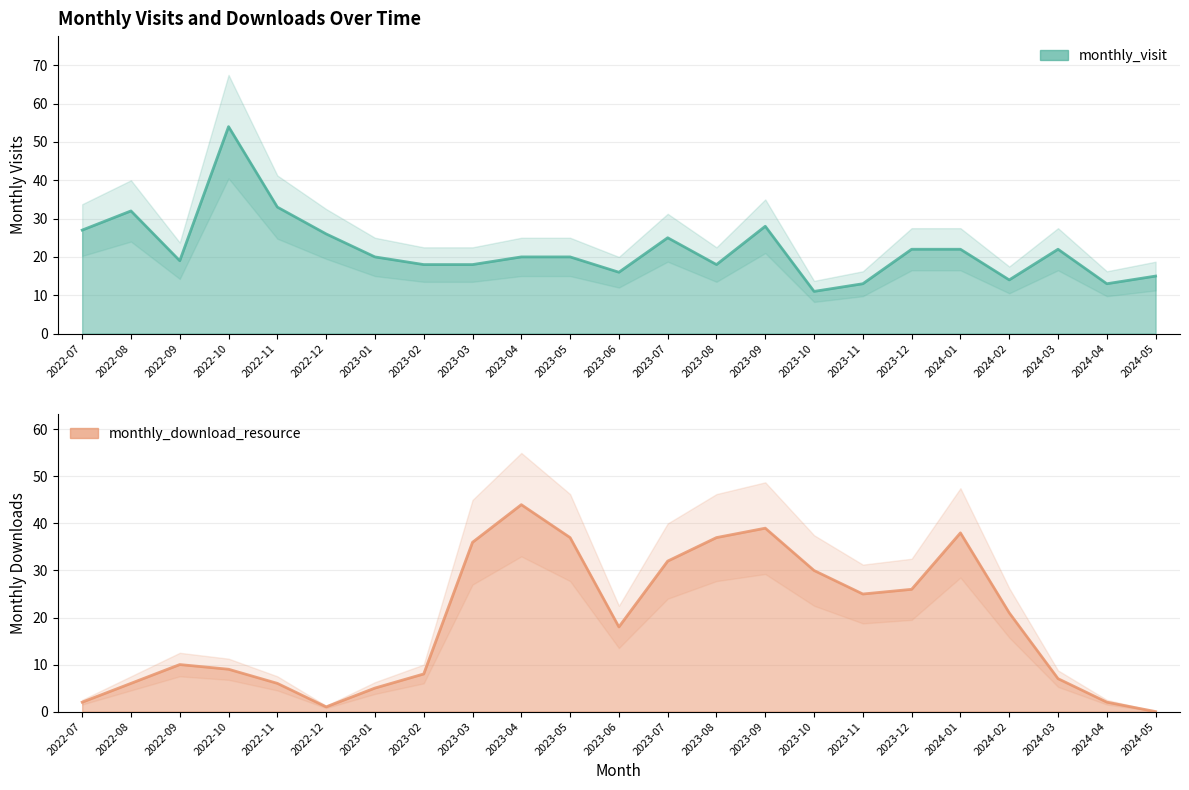

What position from the left is 2023-04?

10